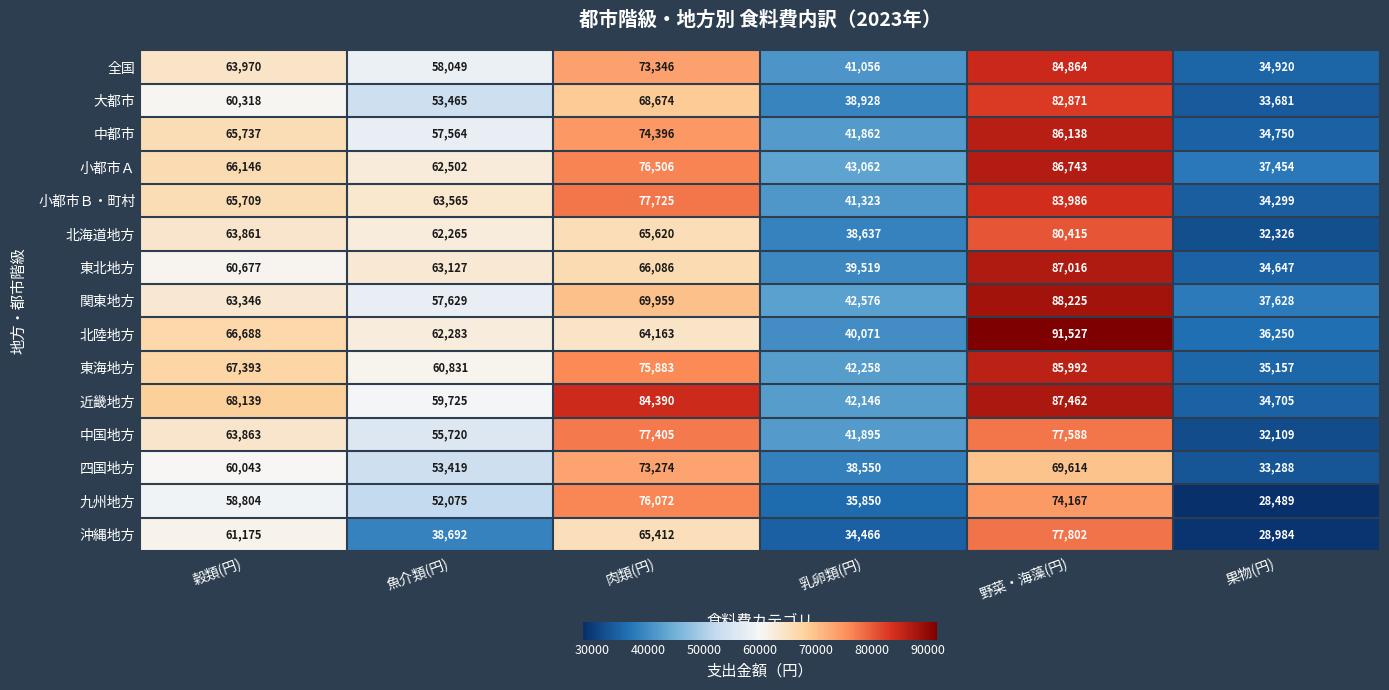

Is it true that 東北地方 equals 17421 at 穀類(円)?

False